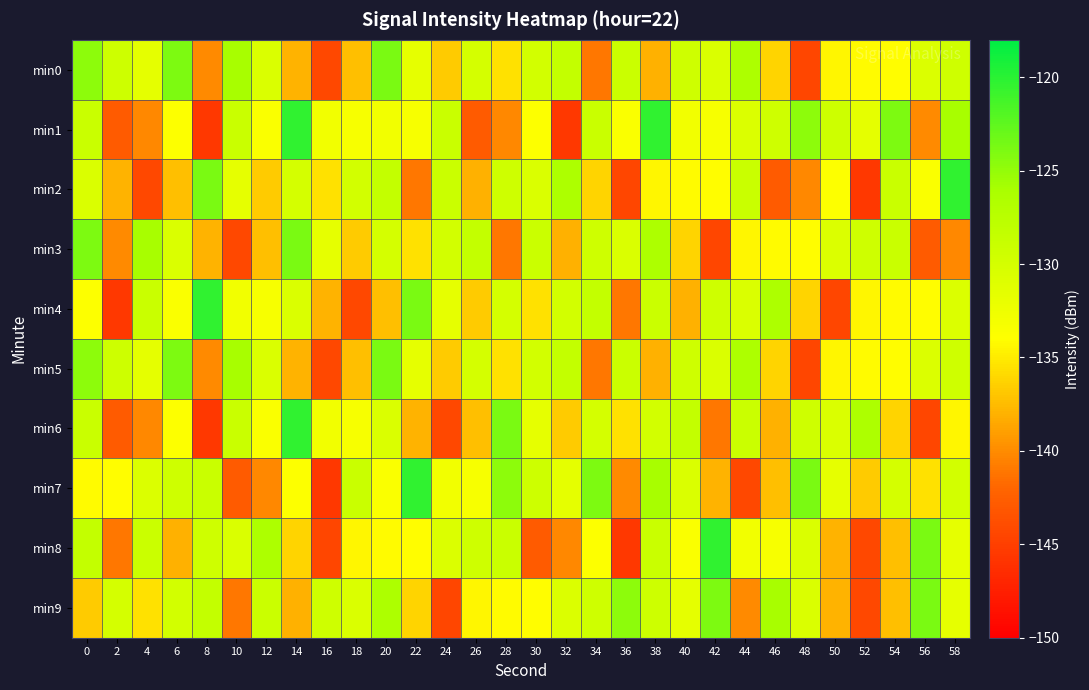

Rank the series at 10 from lowest to highest value.

min3, min7, min9, min4, min2, min8, min1, min6, min0, min5